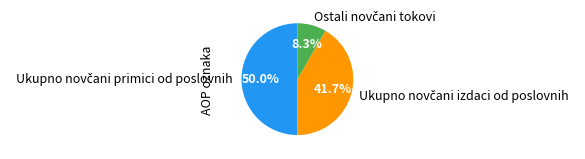

Does any single category account for the majority?

No